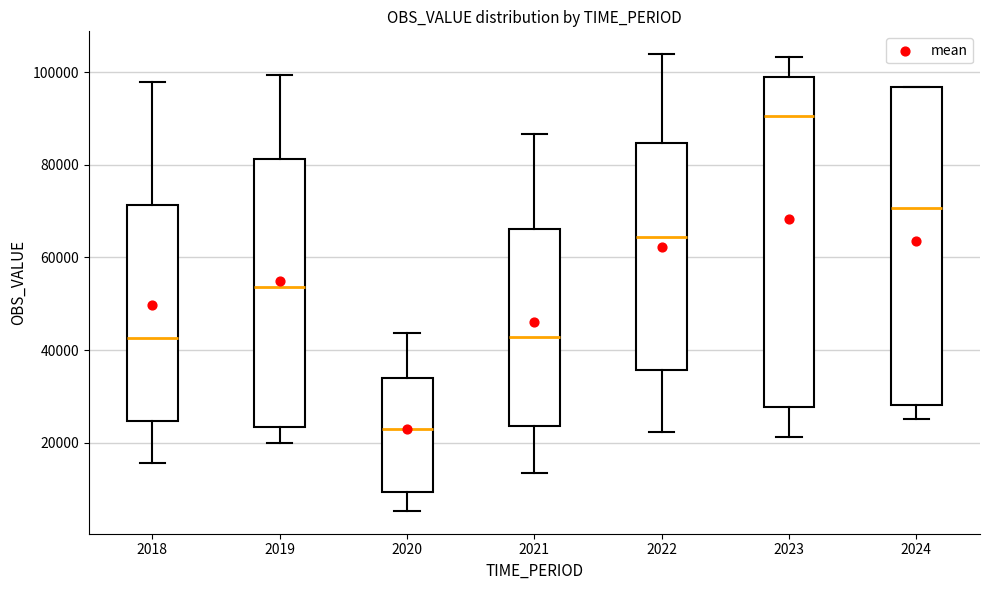

Reading left to right, transcribe this box plot: for each box, give where its median line is, the range the box spans, and where its two whiskers end, as read against the y-axis. The values are not printed on the chart, so give them approximately, as read against the axis.

2018: median 42000, box 24000 to 72000, whiskers 16000 to 98000
2019: median 54000, box 24000 to 82000, whiskers 20000 to 100000
2020: median 24000, box 10000 to 34000, whiskers 6000 to 44000
2021: median 42000, box 24000 to 66000, whiskers 14000 to 86000
2022: median 64000, box 36000 to 84000, whiskers 22000 to 104000
2023: median 90000, box 28000 to 98000, whiskers 22000 to 104000
2024: median 70000, box 28000 to 96000, whiskers 26000 to 96000